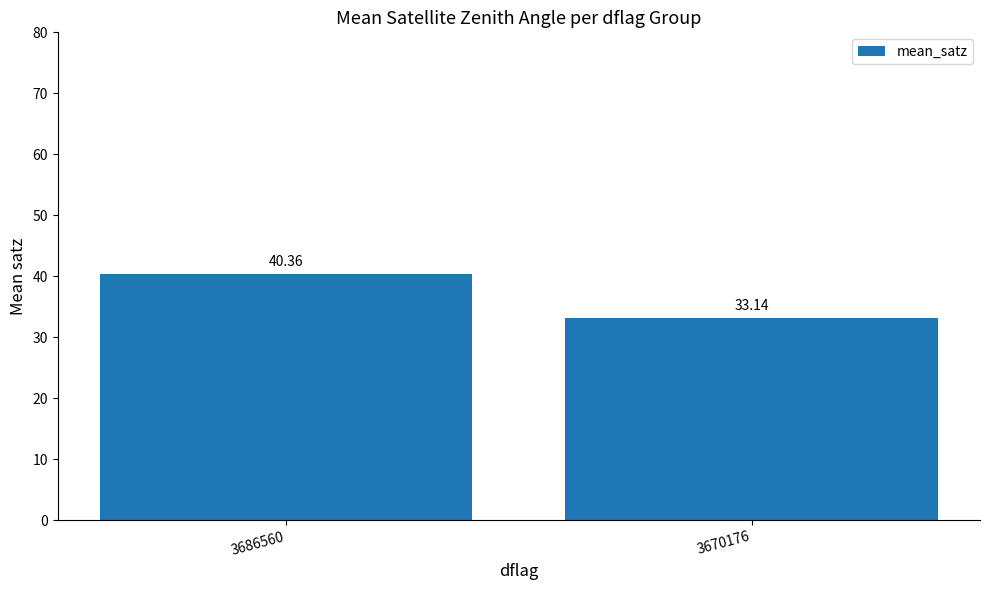

True or false: the data shows 52.3 at 3670176.

False